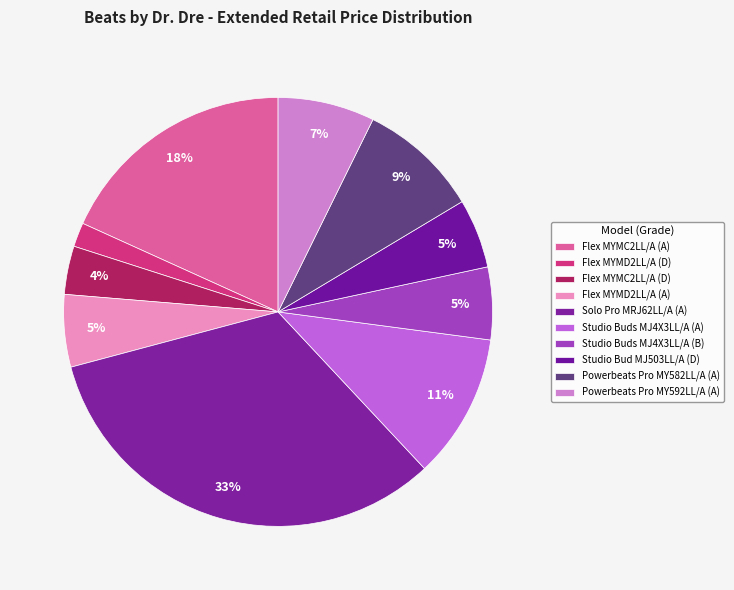

How many segments does this pie chart have?

10